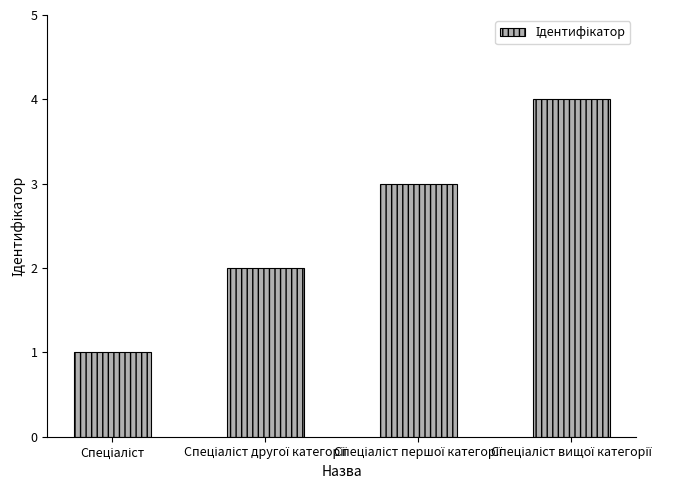

What is the maximum value shown in the chart?

4